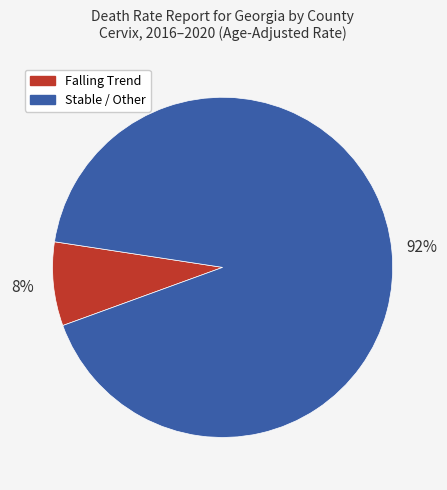

Does any single category account for the majority?

Yes